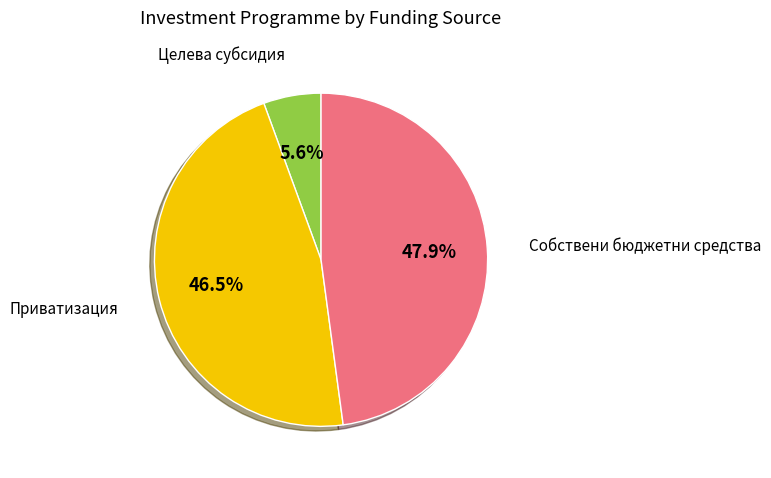

Does any single category account for the majority?

No